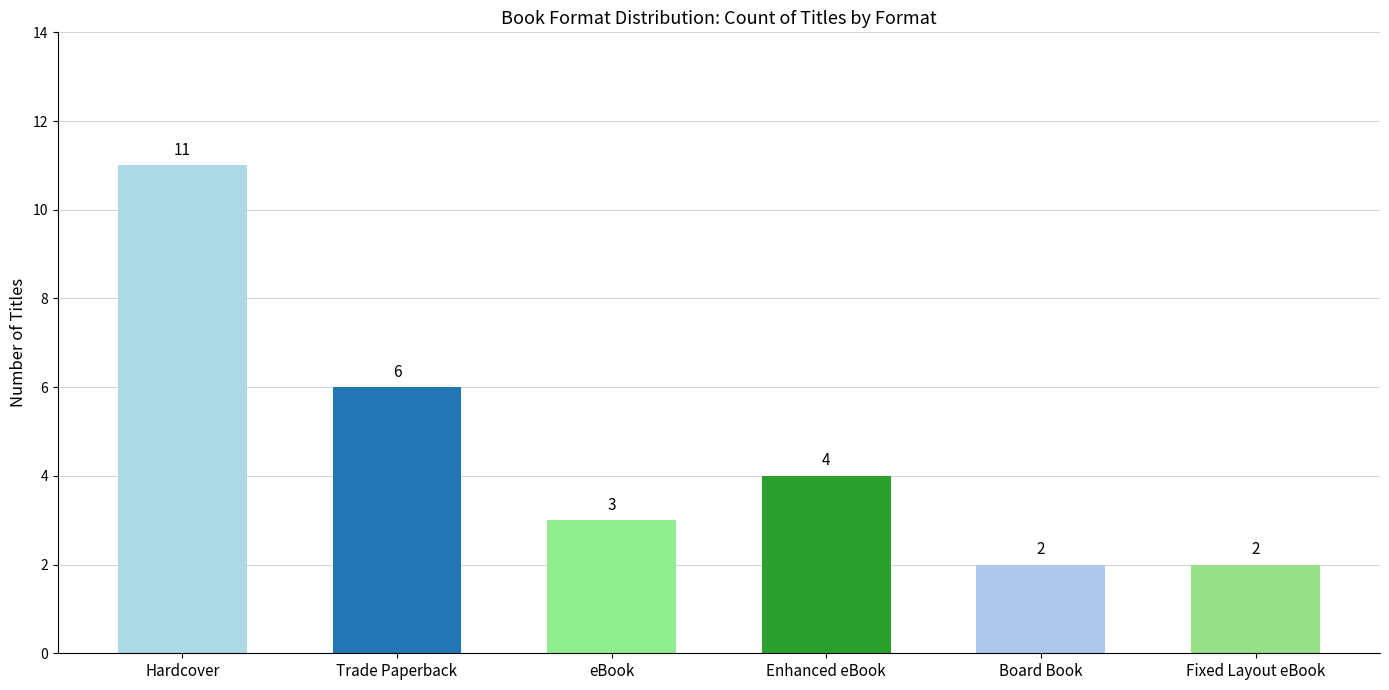

What is the value of the 6th bar from the left?

2